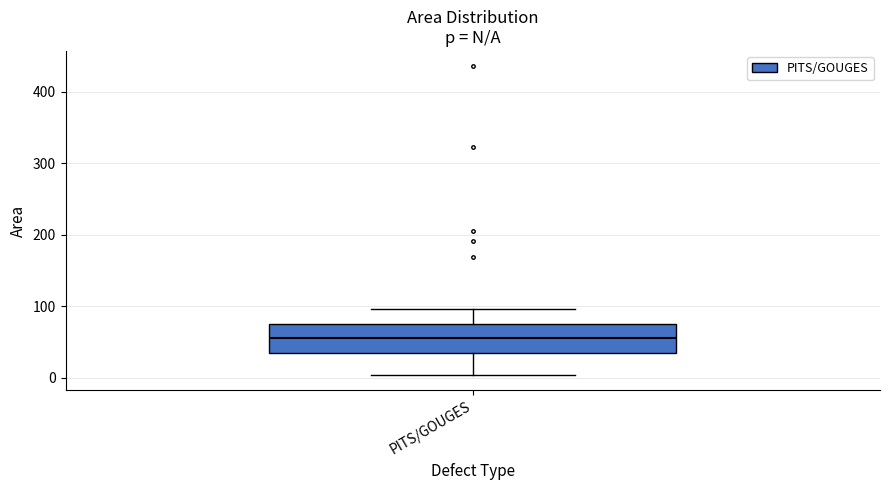

Where does the median line of the box for PITS/GOUGES sit on the y-axis? The values are not printed on the chart, so give them approximately, as read against the axis.

60